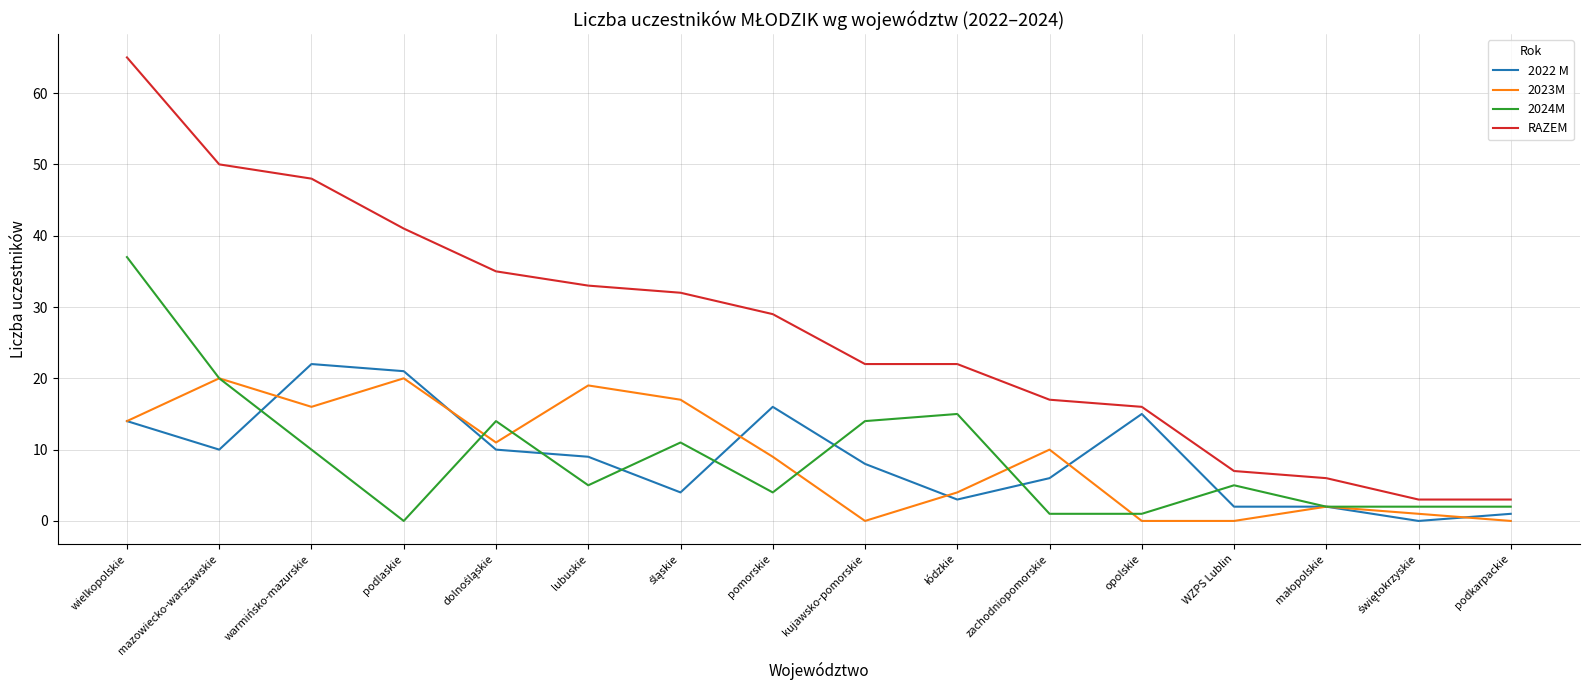

True or false: RAZEM has a value of 50 at mazowiecko-warszawskie.

True